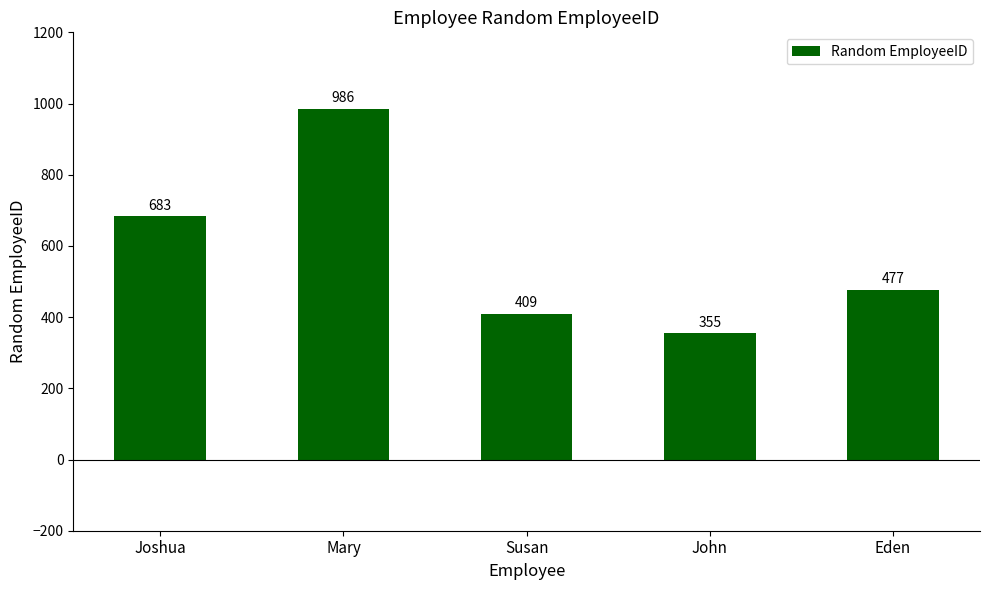

Which category has the lowest value across all series?

John